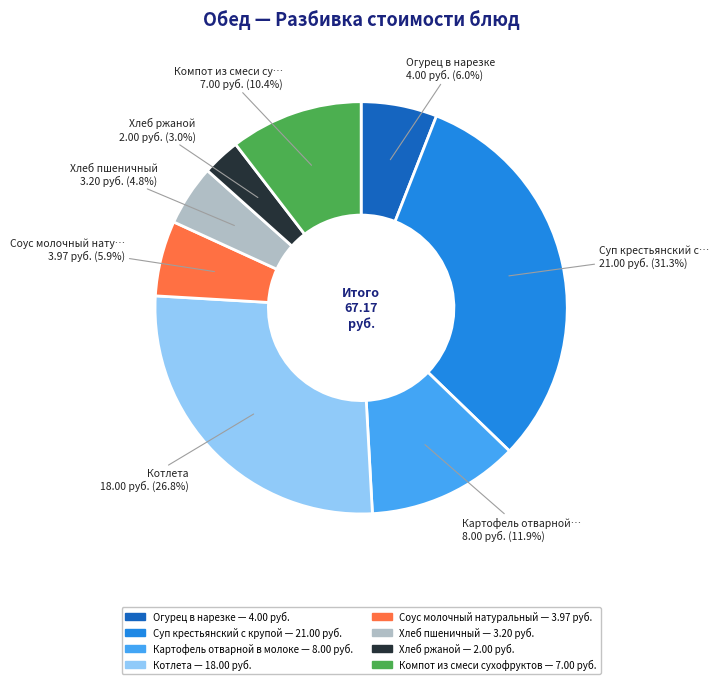

To the nearest percent, what is the difference between the Соус молочный натуральный and Хлеб ржаной slice percentages?

3%